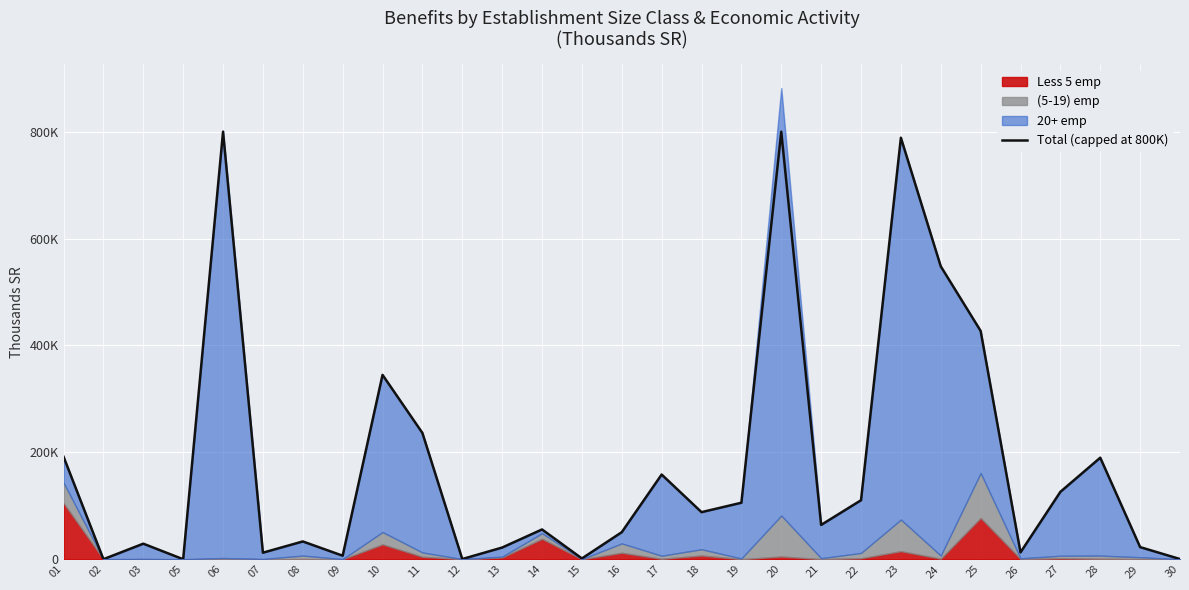

What is the difference between the maximum and second lowest values?

799938